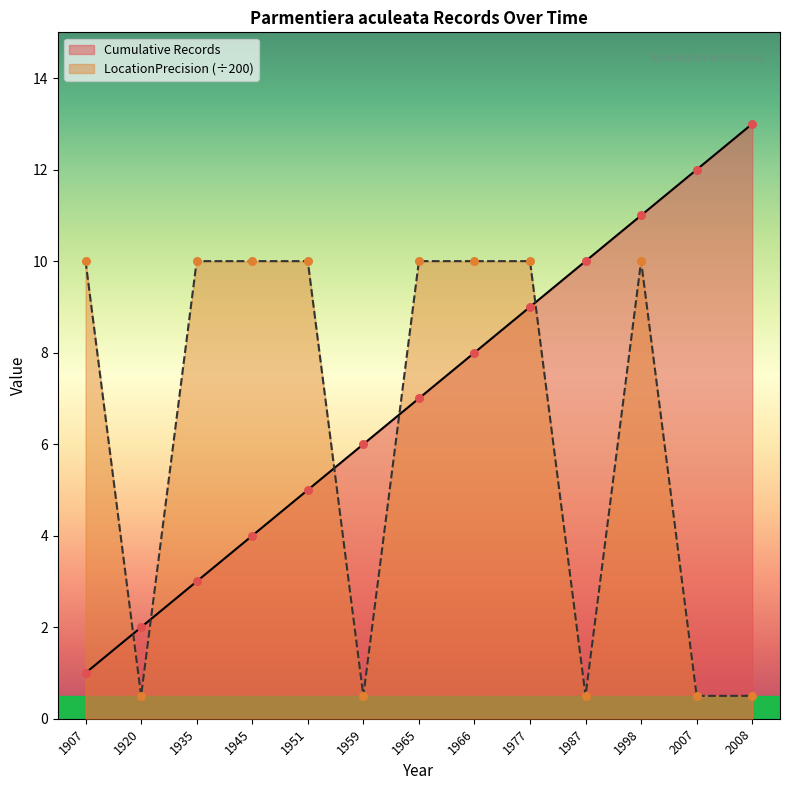

Which series has the largest total across all categories?

Cumulative Records